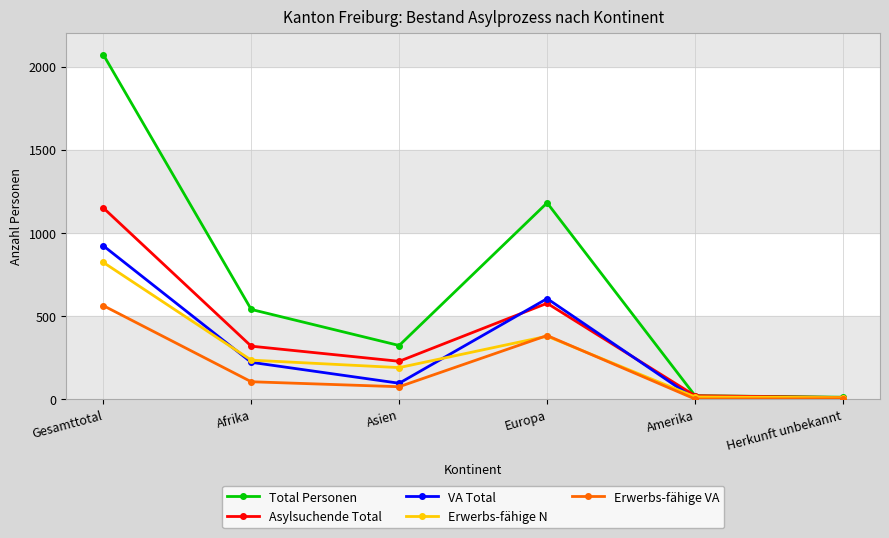

What is the label of the 1st point from the right?

Herkunft unbekannt